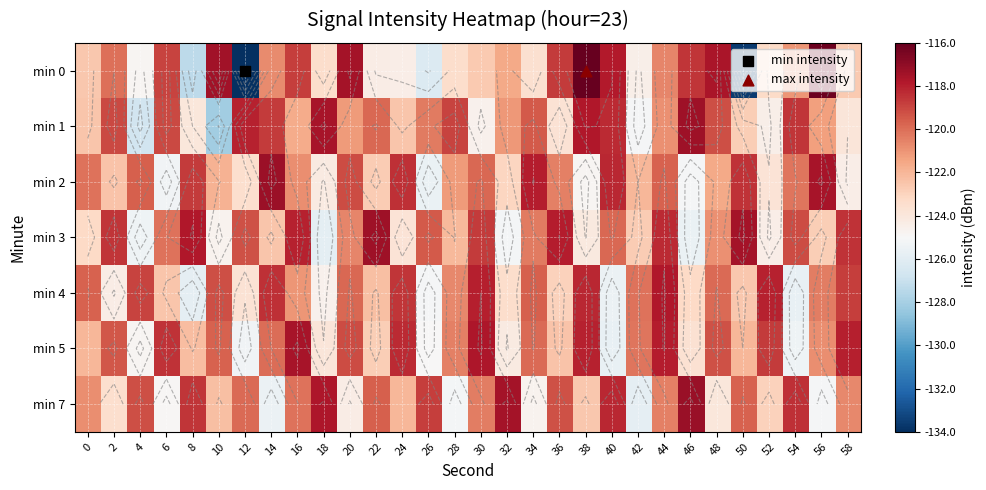

Which series has the widest spread of values?

min 0